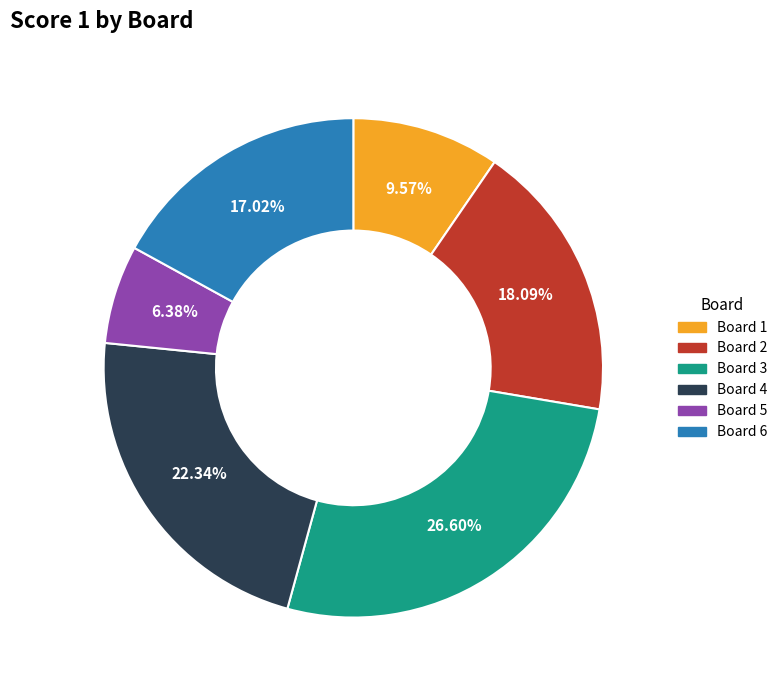

Is there a majority slice in this chart?

No